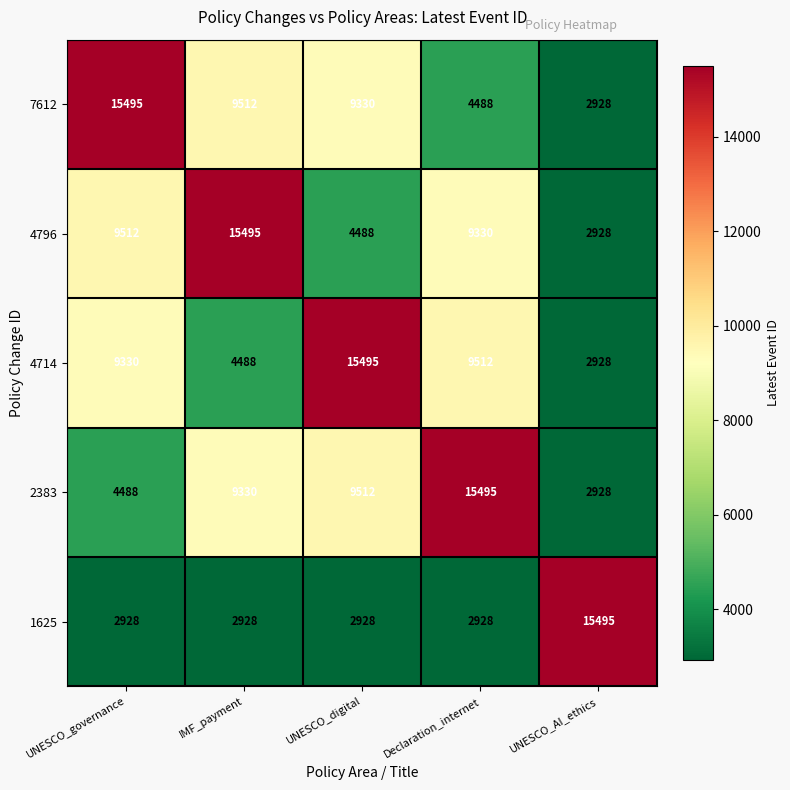

The 4714 series shows 7814 at IMF_payment. True or false?

False